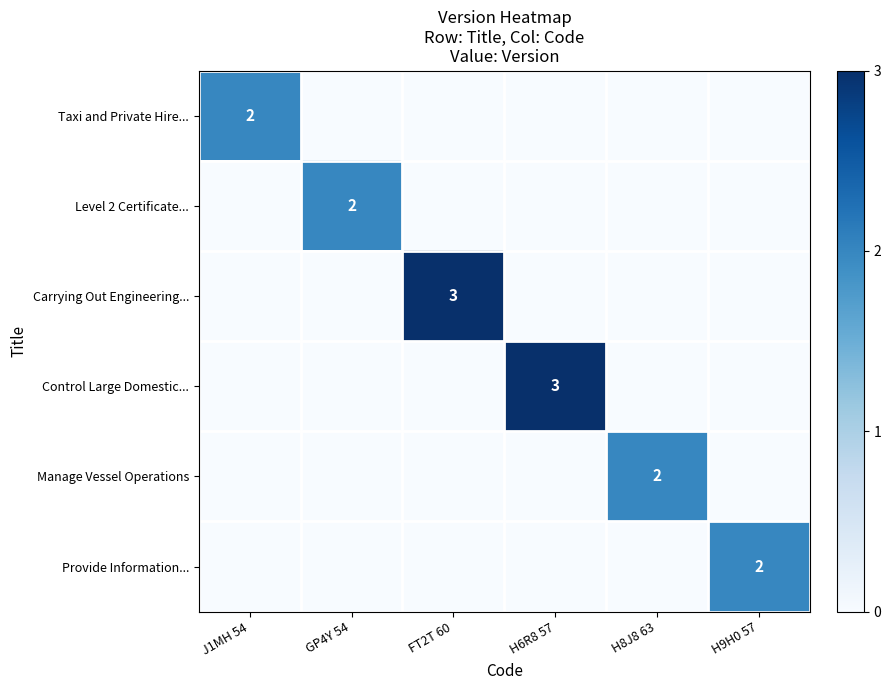

Is it true that Taxi and Private Hire... equals 2 at J1MH 54?

True